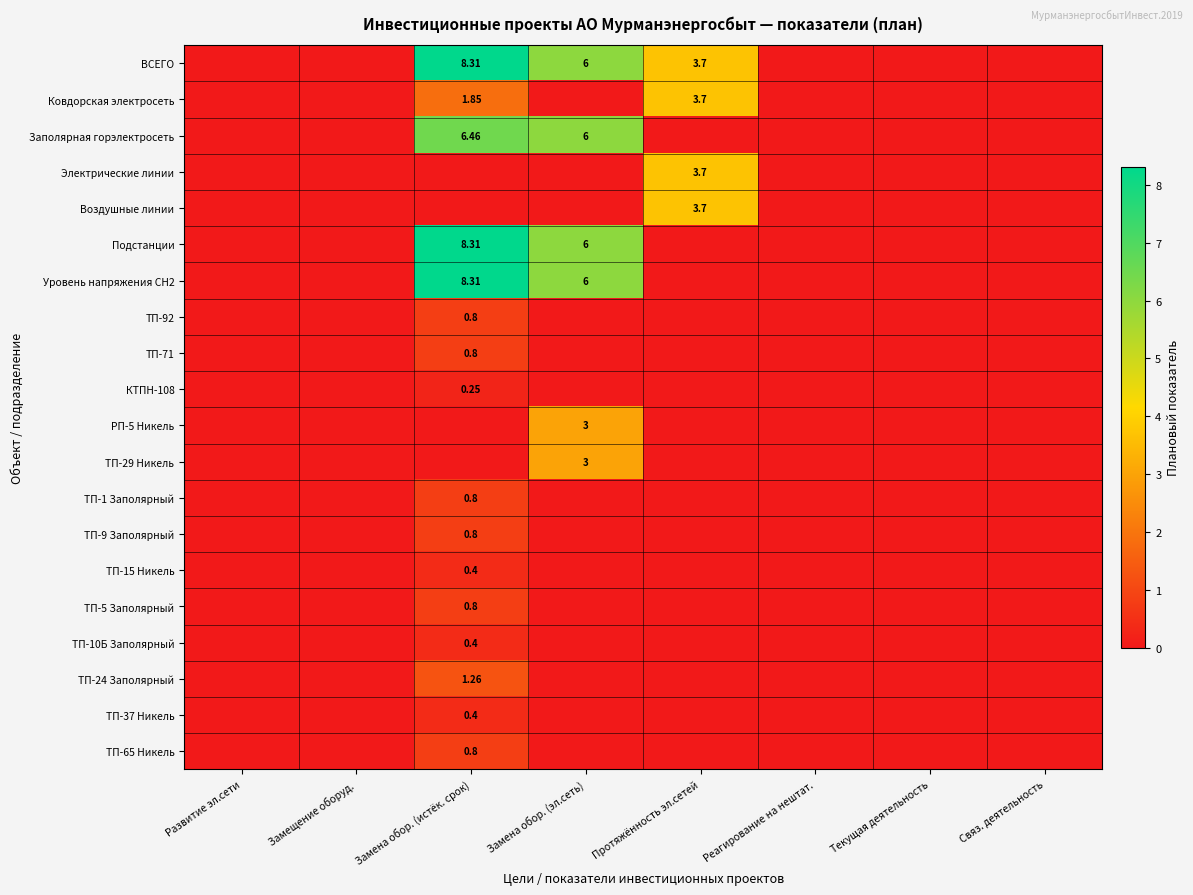

What is the average value of the ТП-29 Никель series?

0.4